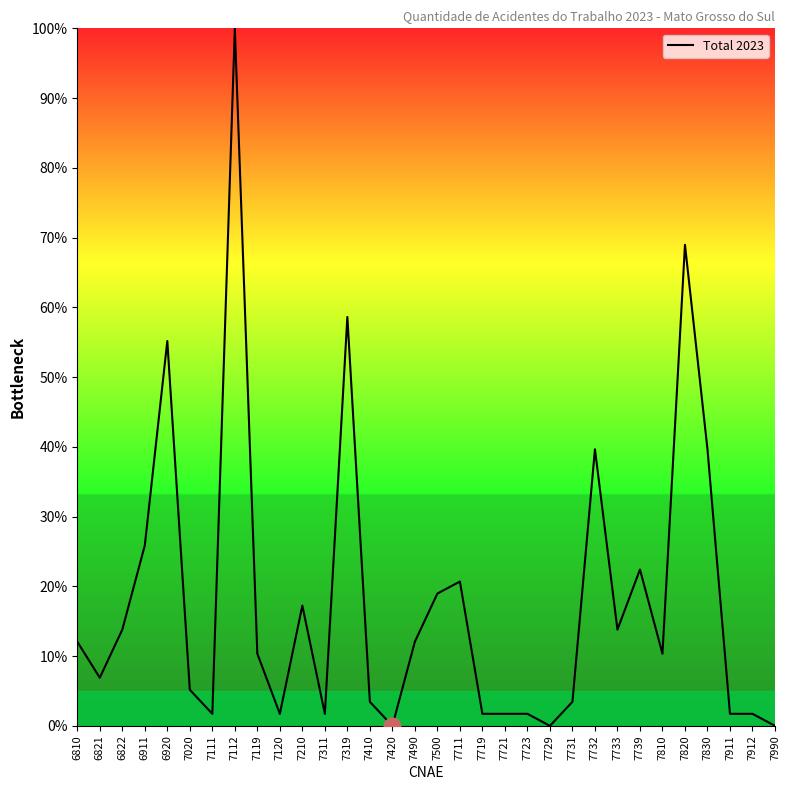

What is the sum of all values?

572.4